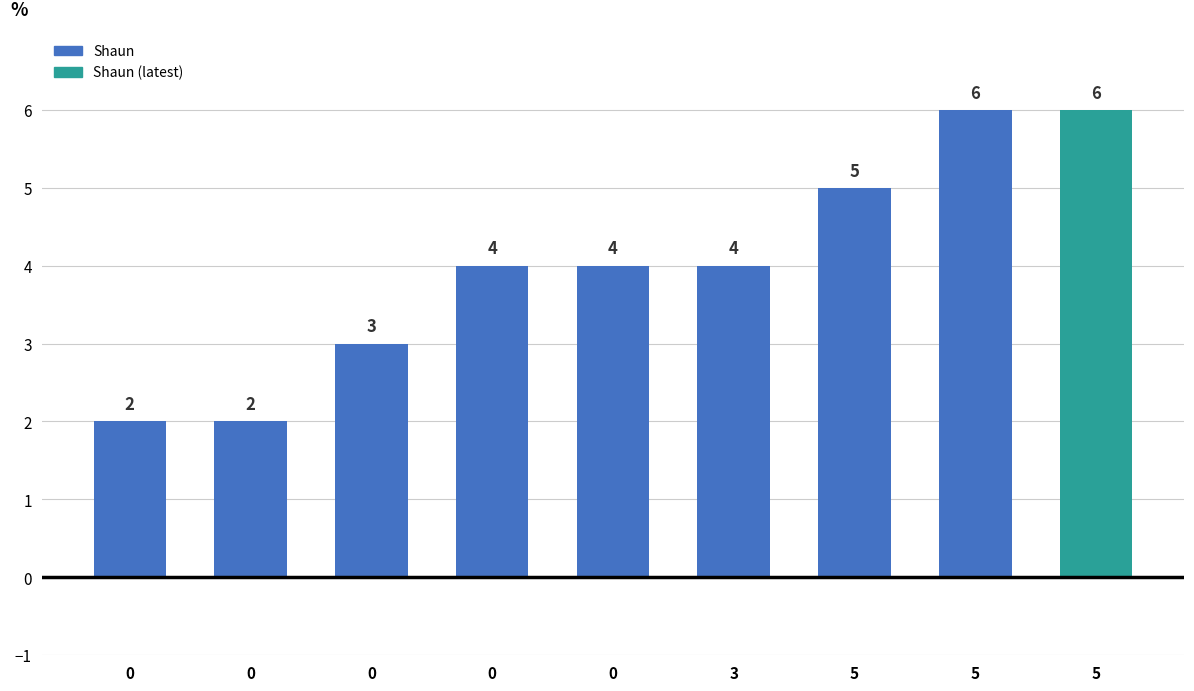

Count the number of categories in the chart.

9